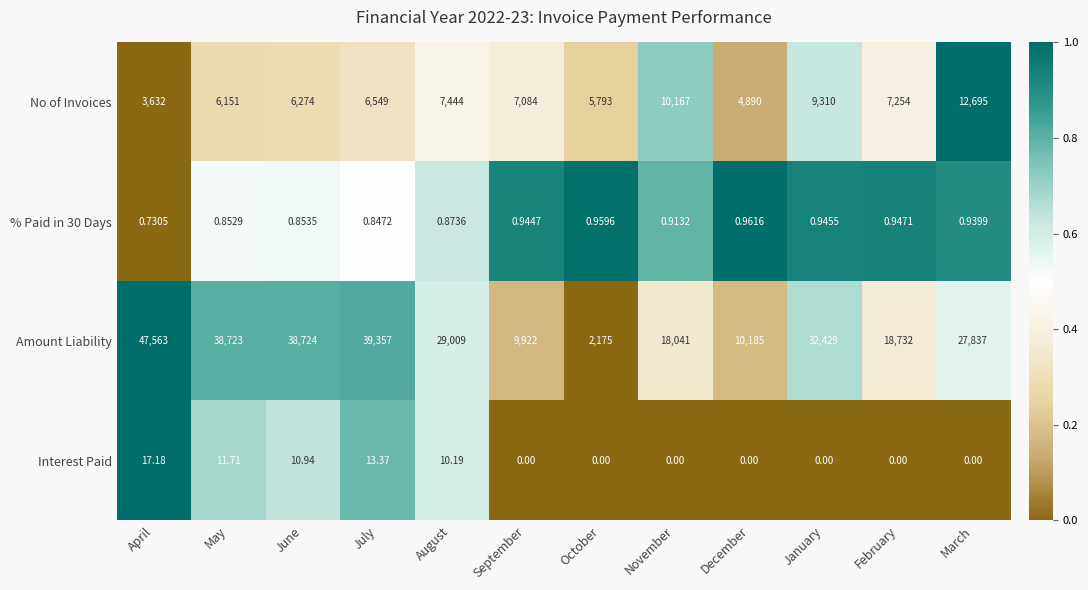

What is the maximum value shown in the chart?

47563.0